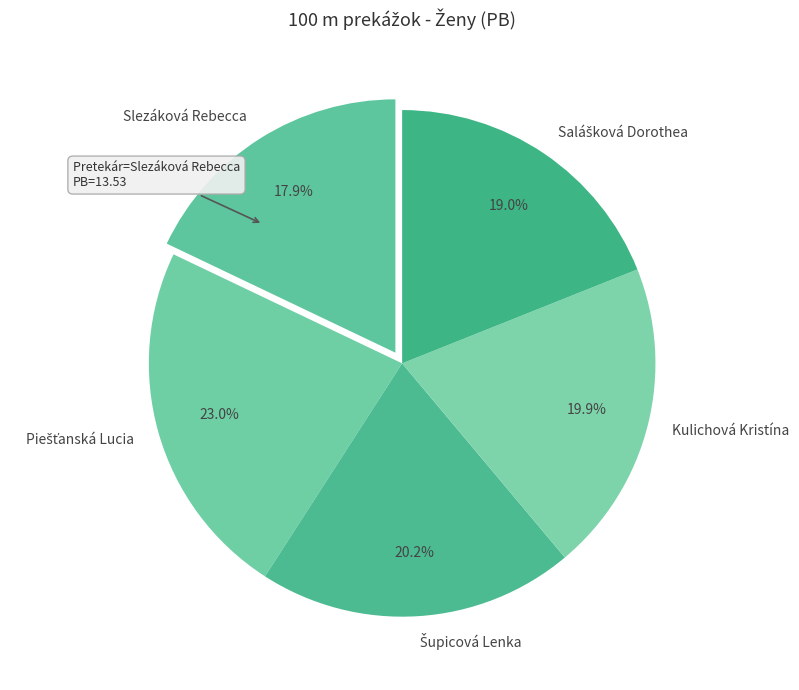

Approximately how many times larger is the value at Slezáková Rebecca compared to Kulichová Kristína?

0.9